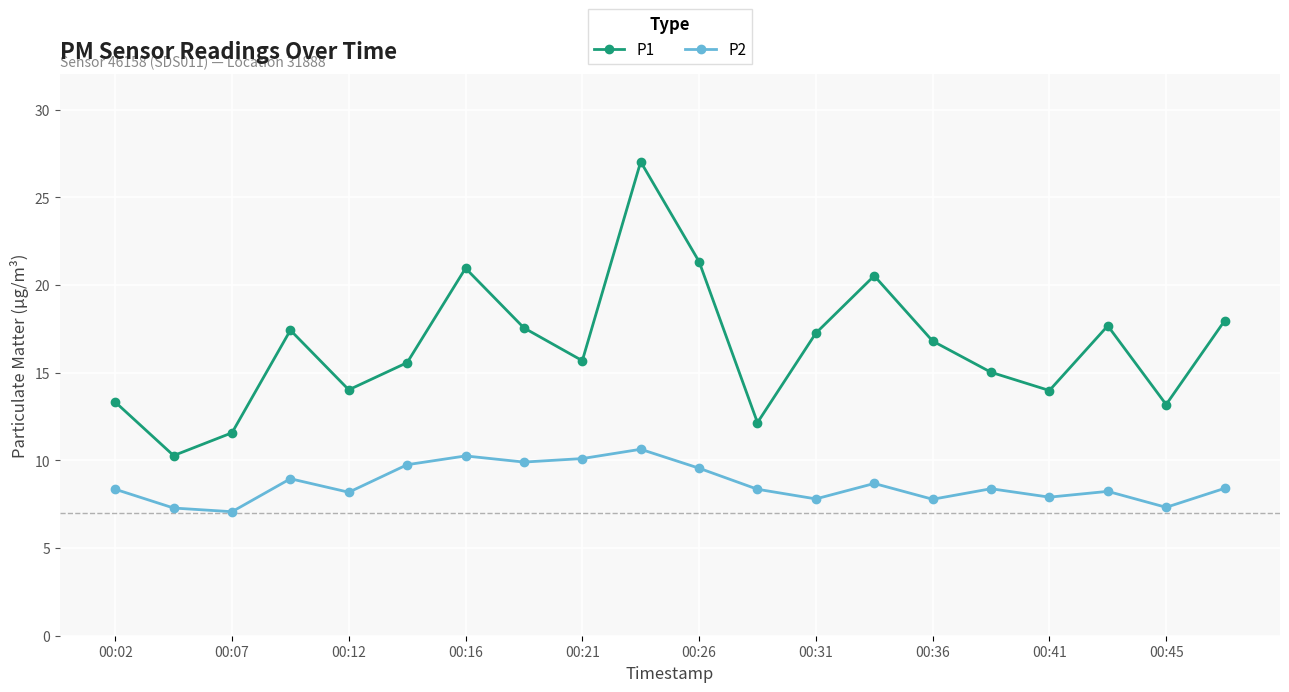

In P2, how many points are higher than both neighbors (excluding endpoints)?

6